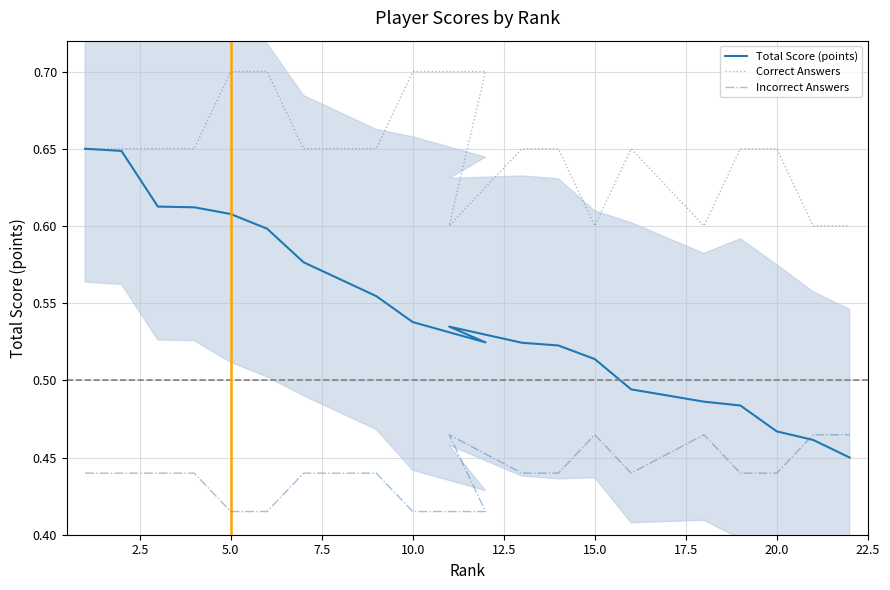

True or false: Incorrect Answers has a value of 0.1 at 11.

False